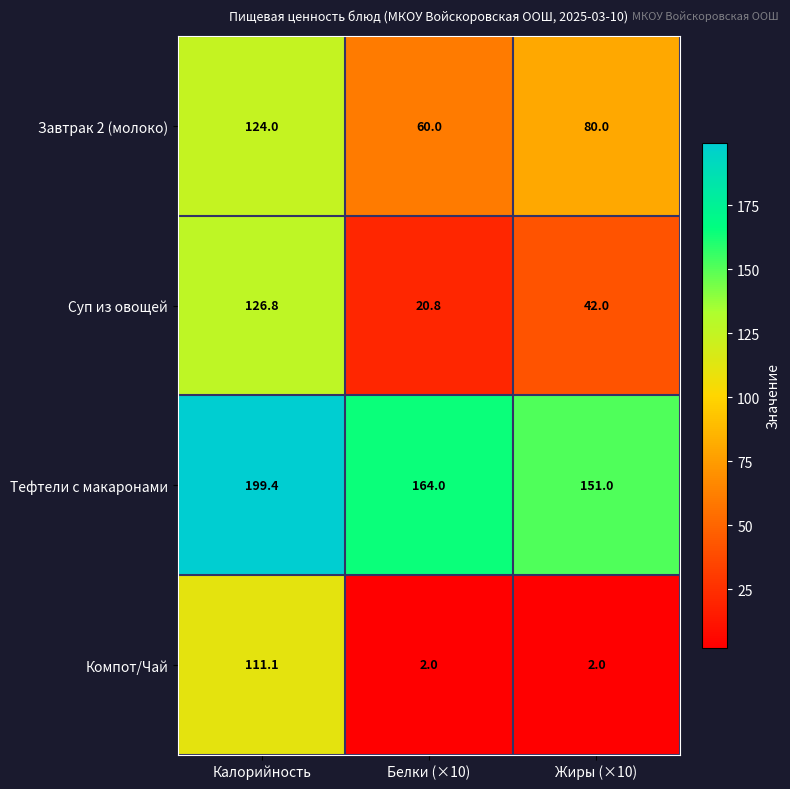

Where is Суп из овощей nearest to the value 73?

Жиры (×10)